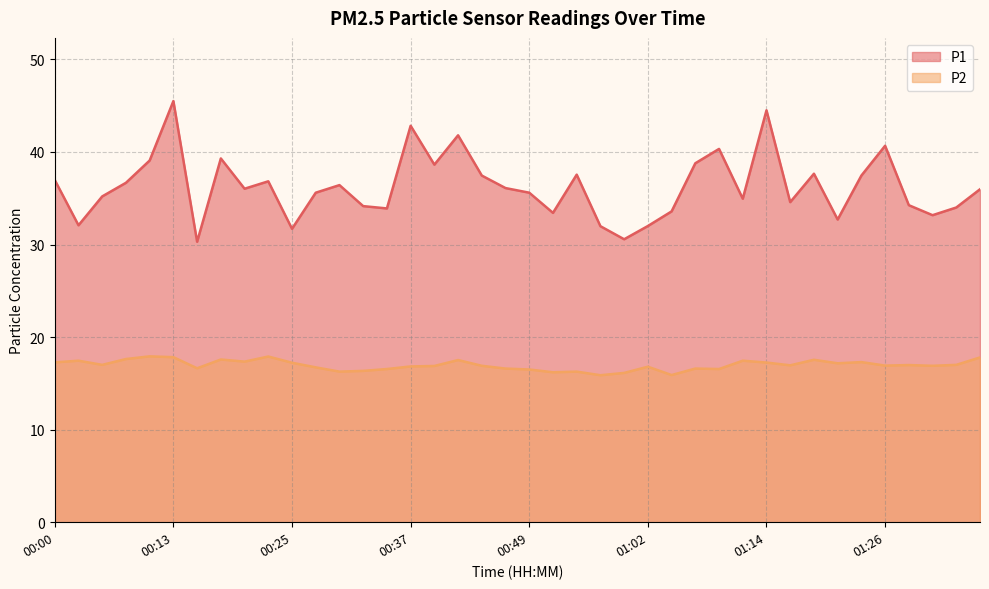

What is the approximate value of P1 at 00:32?

34.1